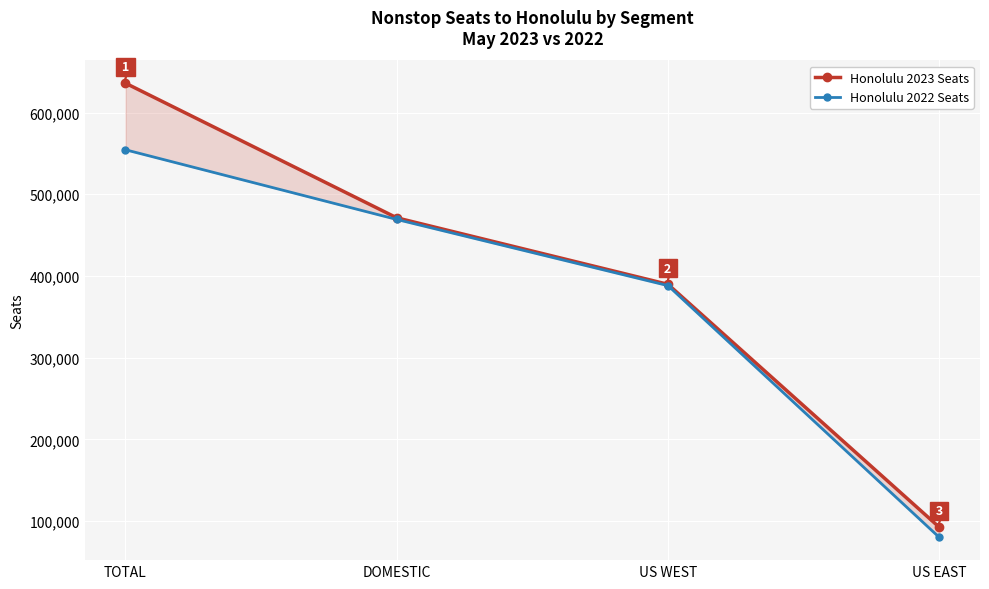

What is the label of the 3rd point from the left?

US WEST